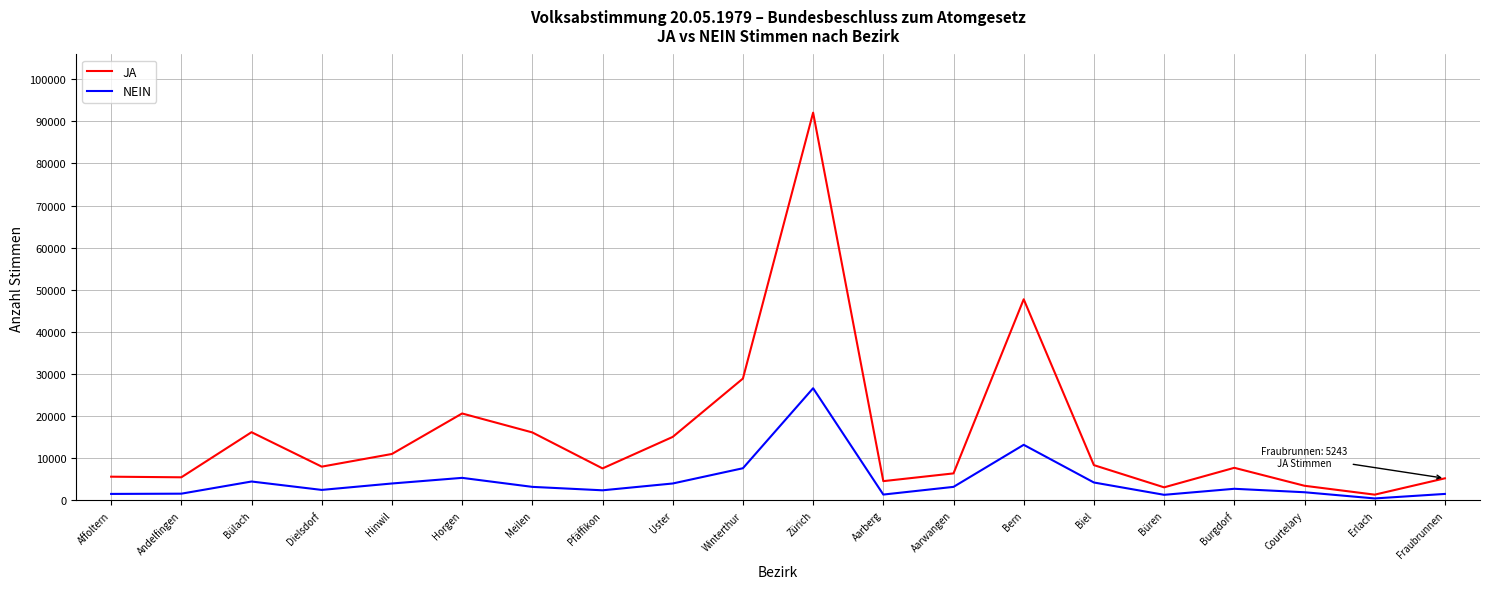

Rank the series by their average value, from lowest to highest.

NEIN, JA